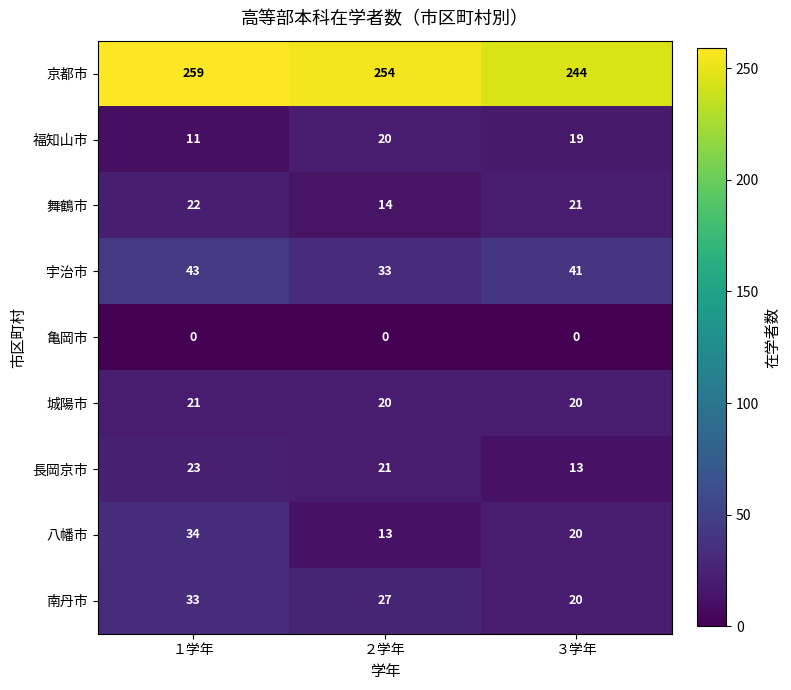

What is the sum of the 舞鶴市 values at １学年 and ２学年?

36